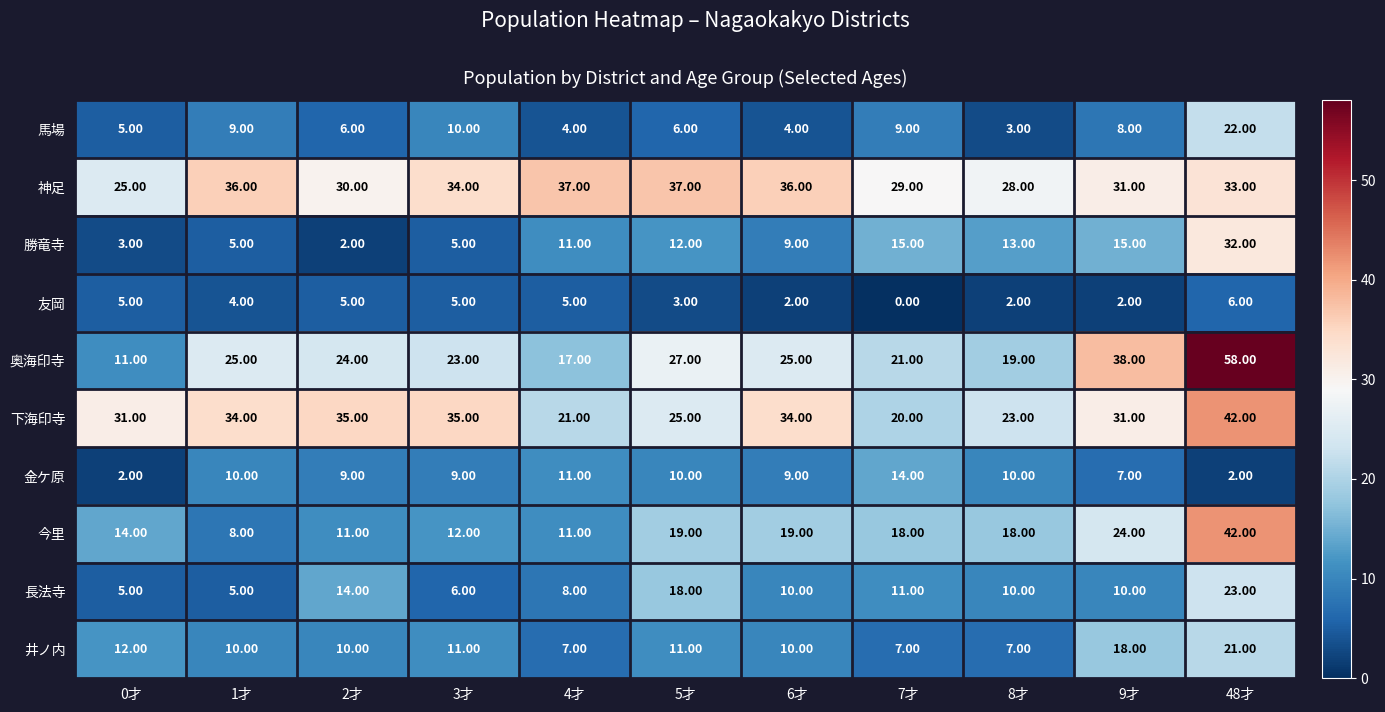

What is the difference between the maximum and minimum values in the 勝竜寺 series?

30